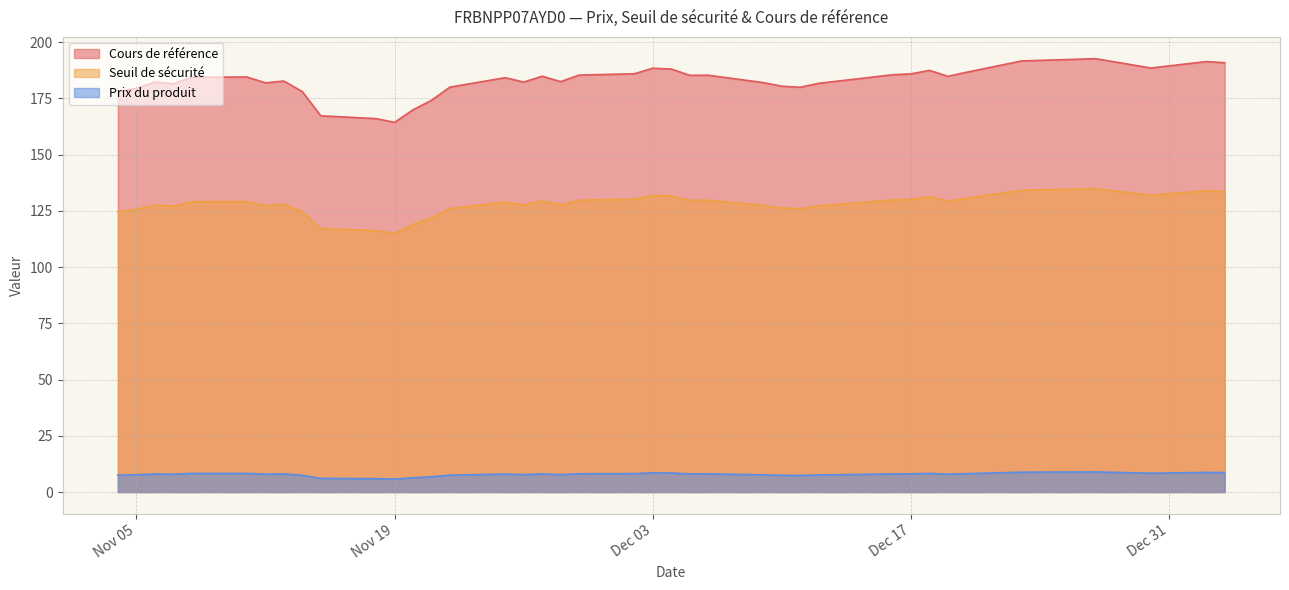

List the series in order of their peak value, lowest first.

Prix du produit, Seuil de sécurité, Cours de référence